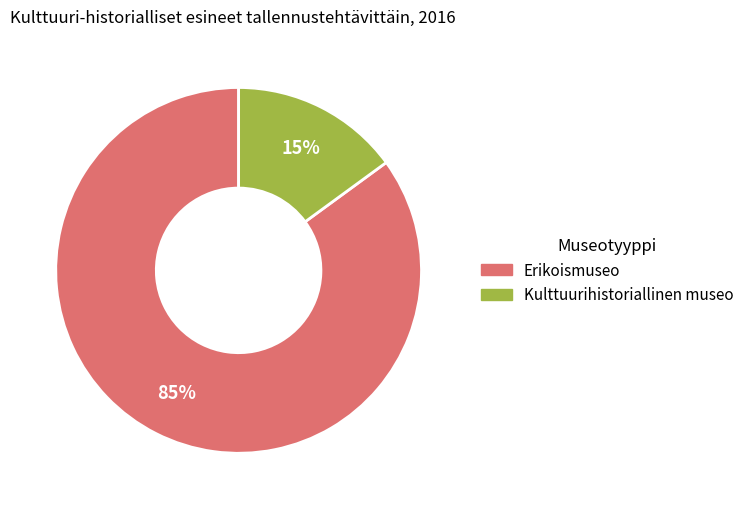

To the nearest percent, what is the average slice percentage?

50%